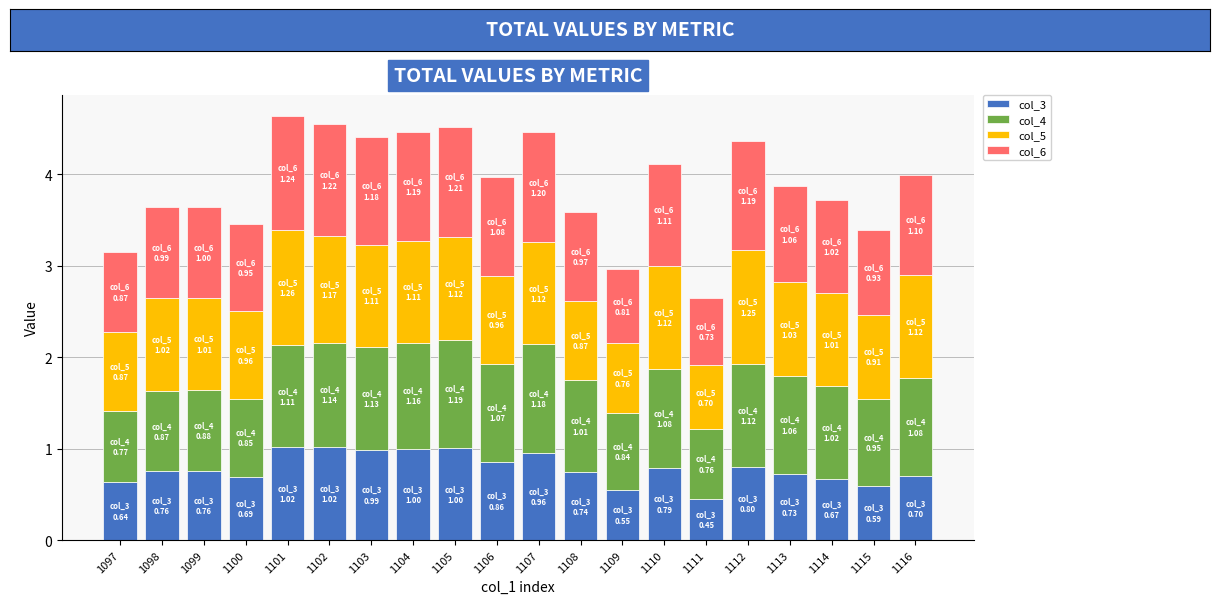

Does the chart contain stacked bars?

Yes